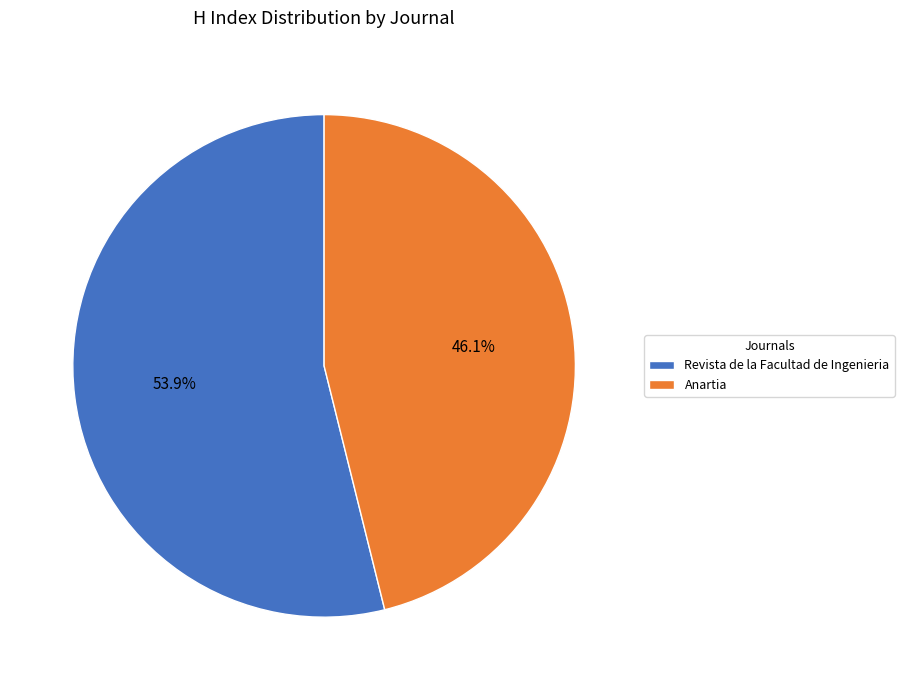

Does Revista de la Facultad de Ingenieria account for over 50% of the chart?

Yes